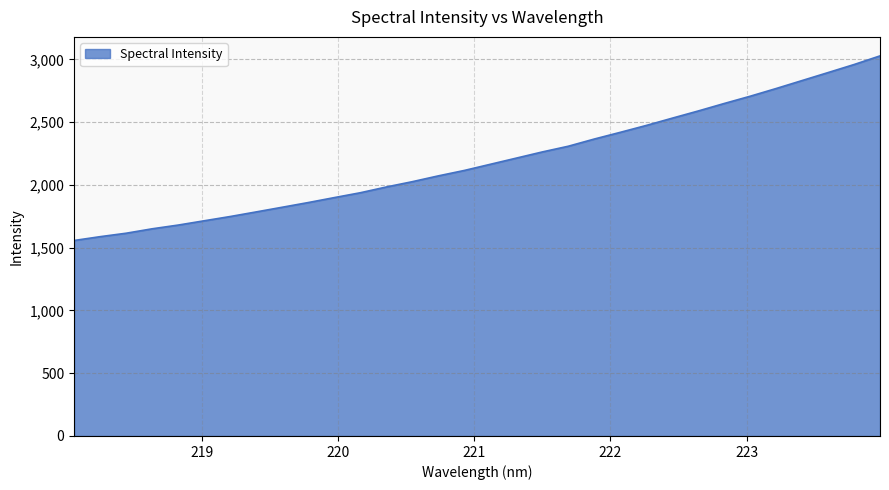

What is the smallest value displayed?

1557.3